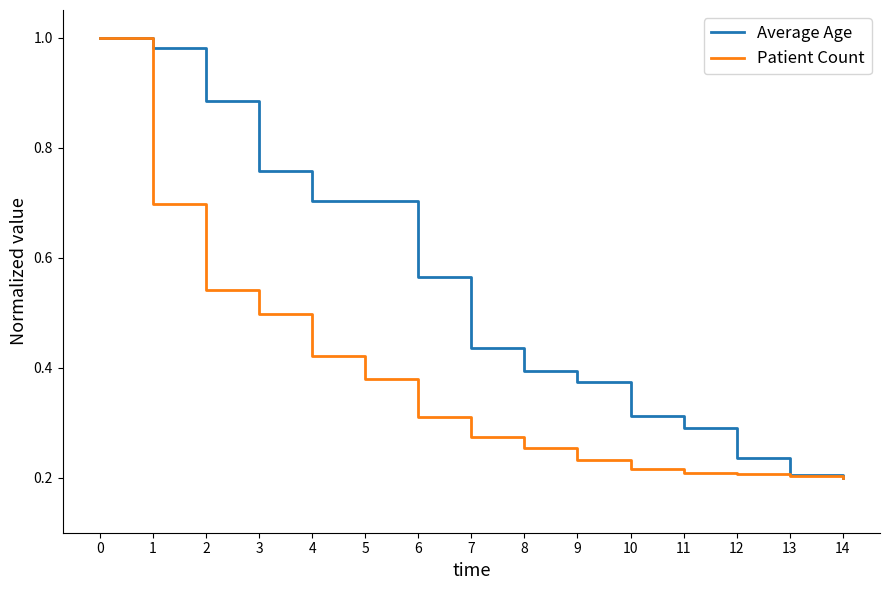

List the series in order of their overall mean, highest first.

Average Age, Patient Count